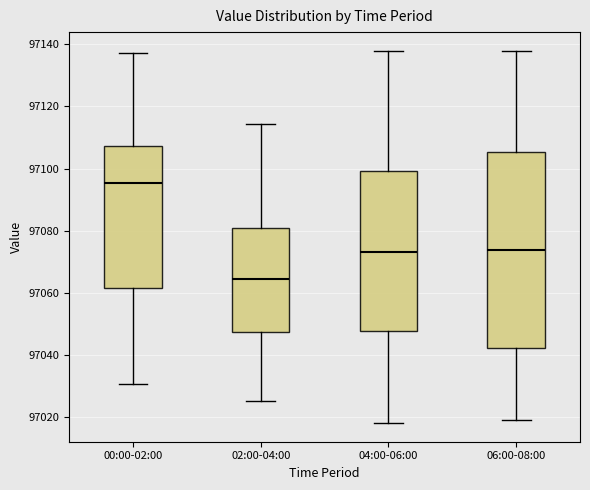

Reading left to right, transcribe this box plot: for each box, give where its median line is, the range the box spans, and where its two whiskers end, as read against the y-axis. The values are not printed on the chart, so give them approximately, as read against the axis.

00:00-02:00: median 97096, box 97062 to 97108, whiskers 97030 to 97138
02:00-04:00: median 97064, box 97048 to 97080, whiskers 97026 to 97114
04:00-06:00: median 97074, box 97048 to 97100, whiskers 97018 to 97138
06:00-08:00: median 97074, box 97042 to 97106, whiskers 97020 to 97138